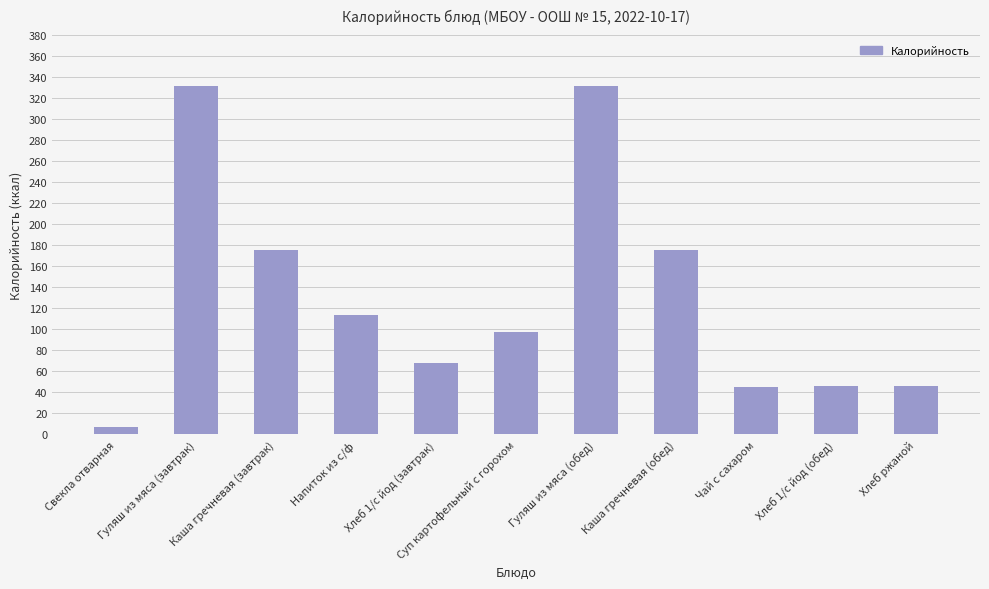

What is the change in value from Хлеб 1/с йод (завтрак) to Каша гречневая (обед)?

+107.5